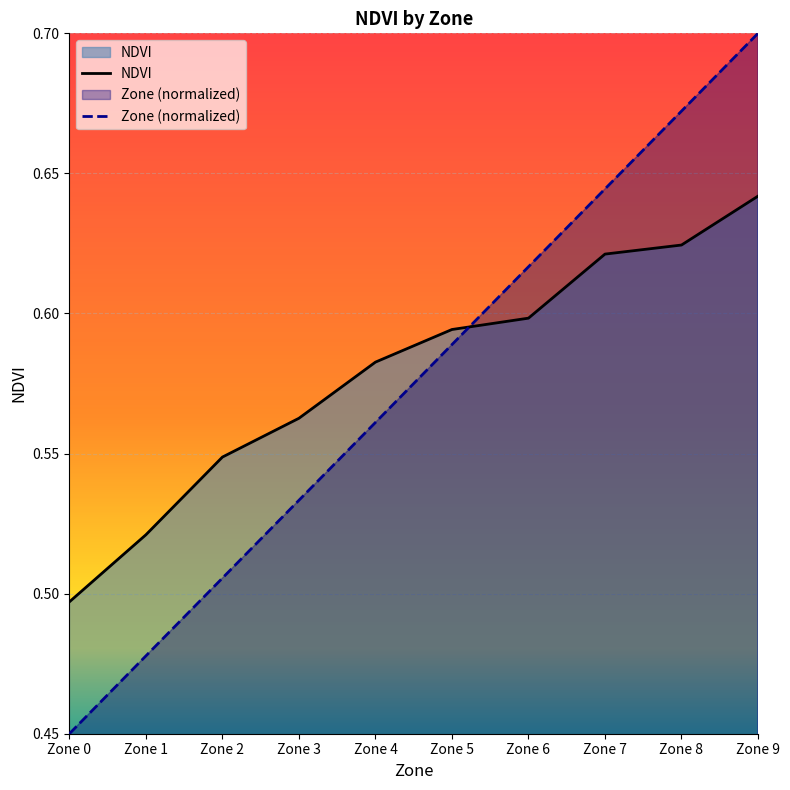

Count the number of categories in the chart.

10